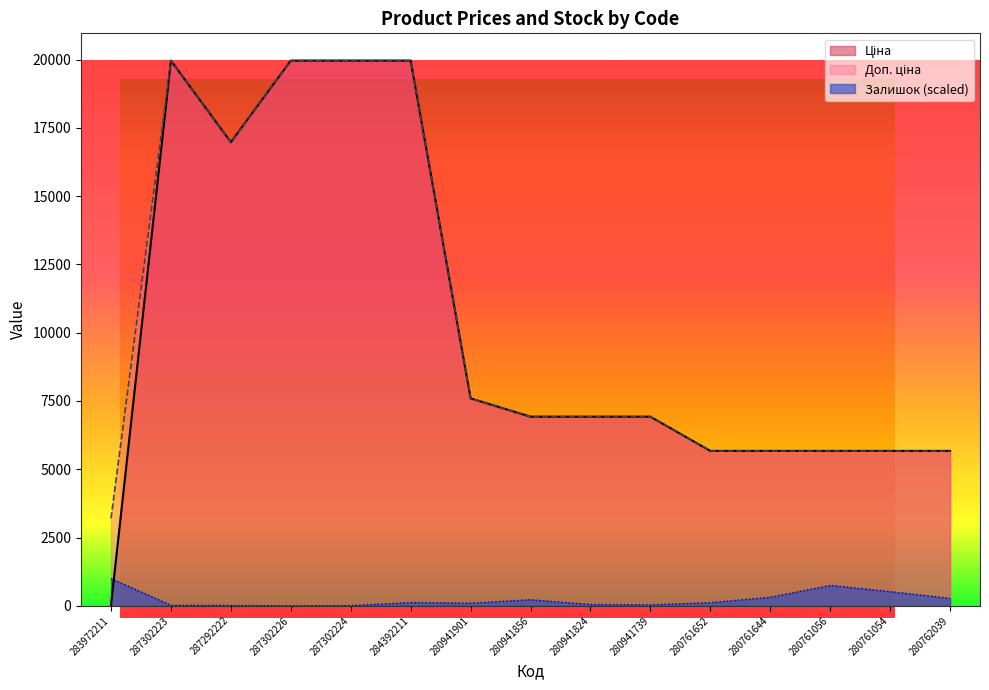

True or false: Залишок and Доп. ціна cross at least once.

False